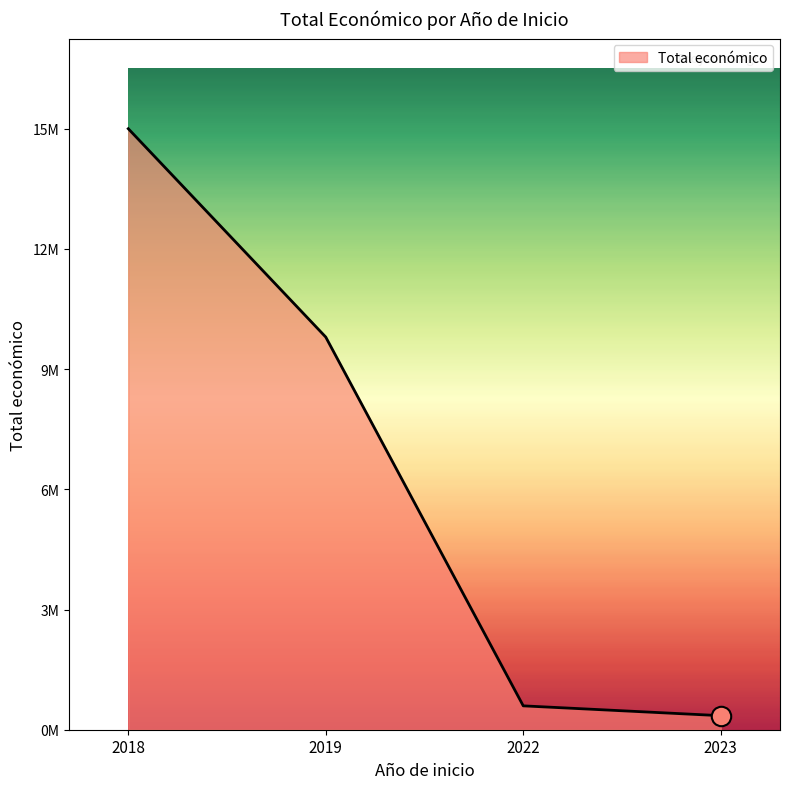

What is the approximate value at 2019?

9847932